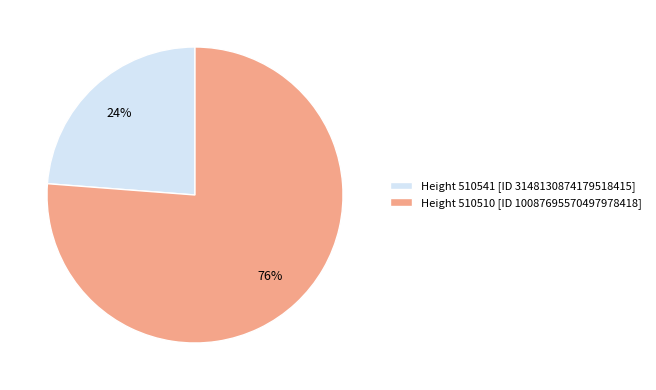

Which category accounts for the majority?

Height 510510 [ID 10087695570497978418]